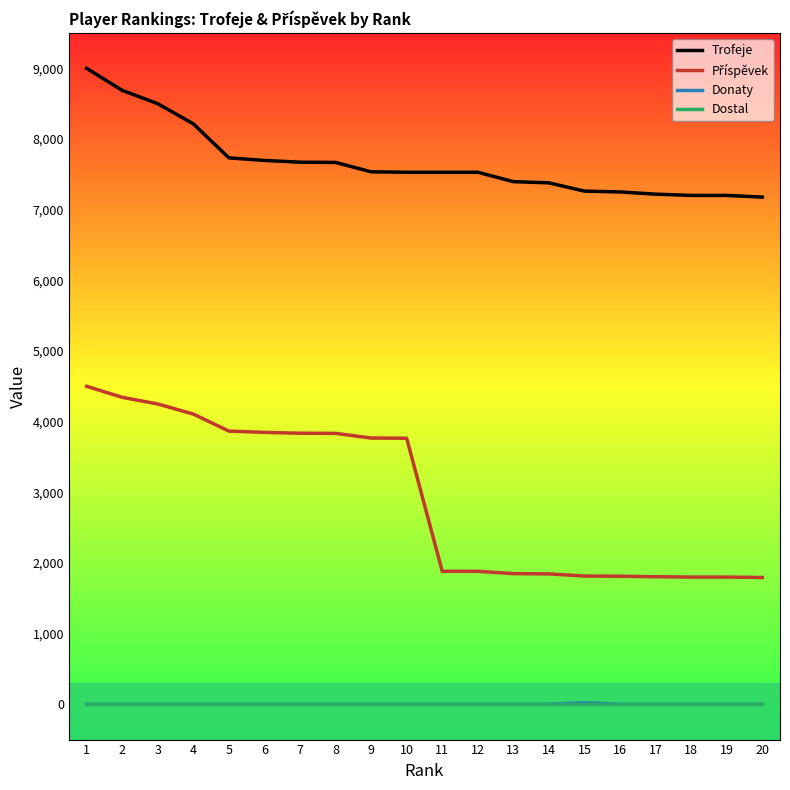

Is the value of Dostal at 5 greater than the value of Trofeje at 9?

No